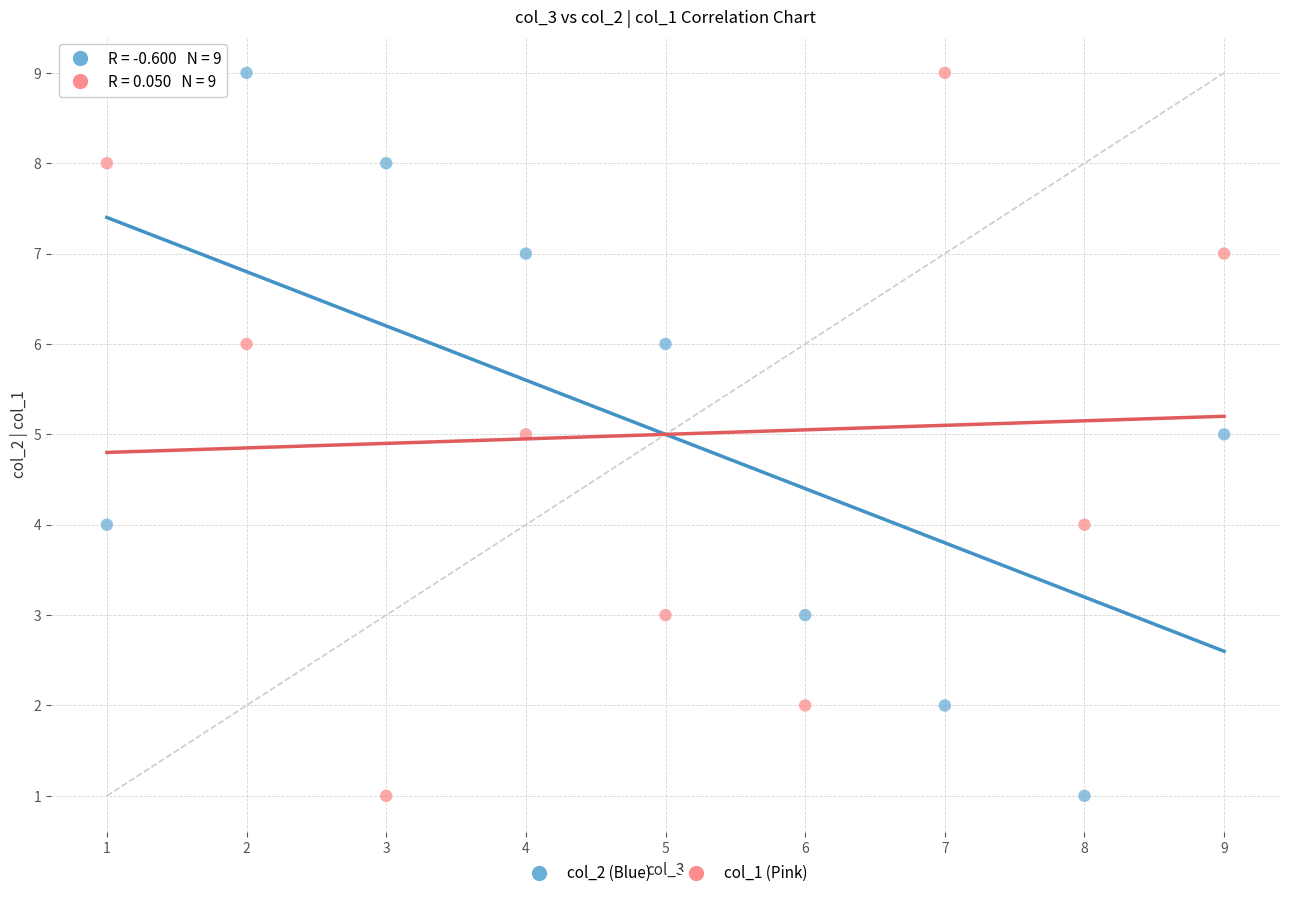

Across all data points, what is the range of X values (max minus min)?

8